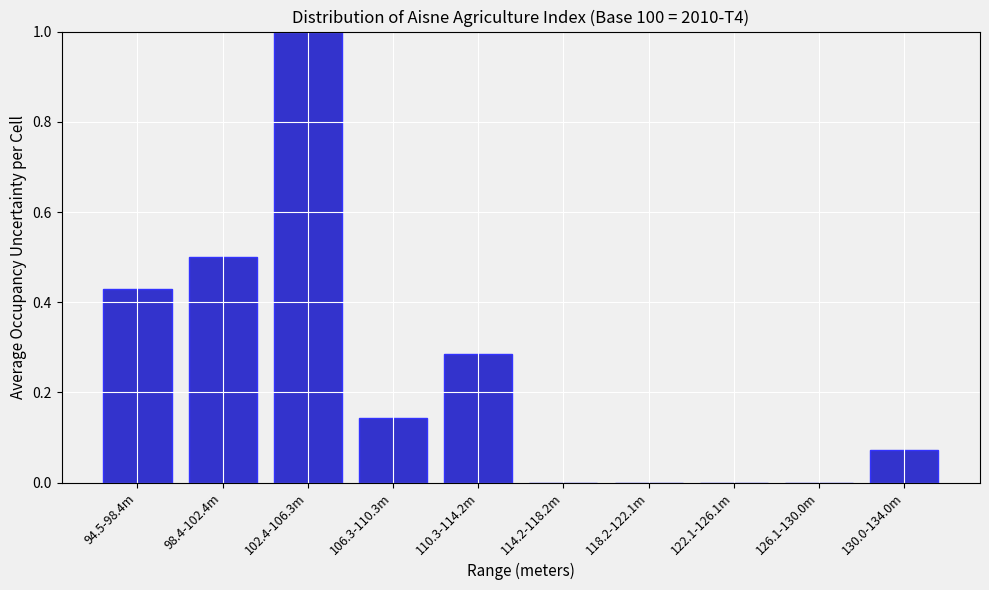

Between 130.0-134.0m and 106.3-110.3m, which is larger?

106.3-110.3m